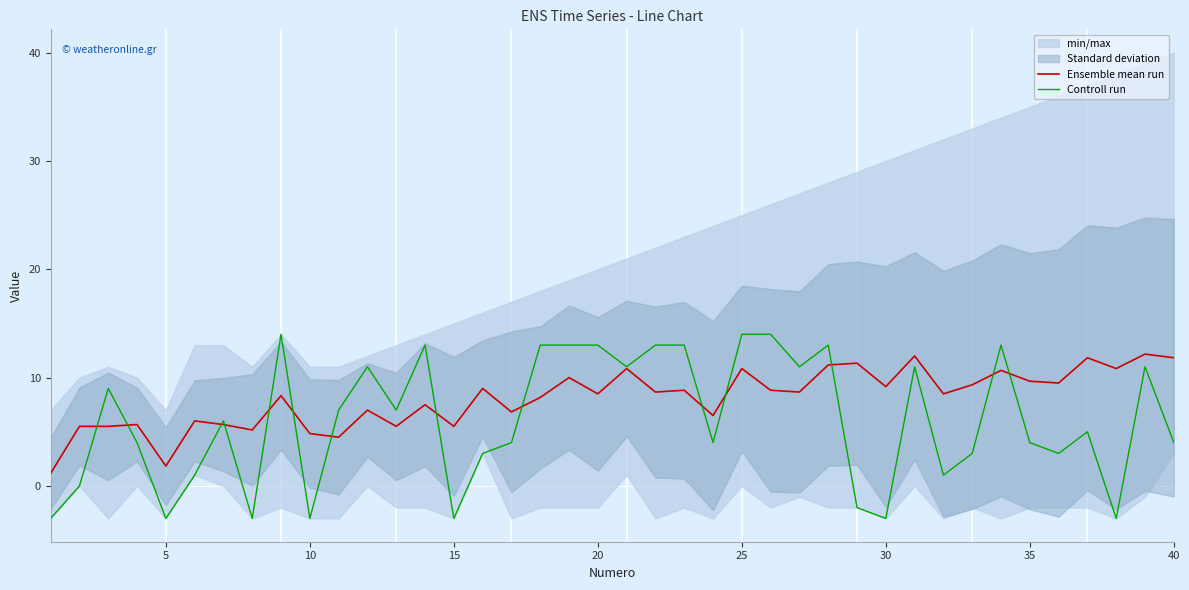

What is the lowest value of the Controll run series?

-3.0